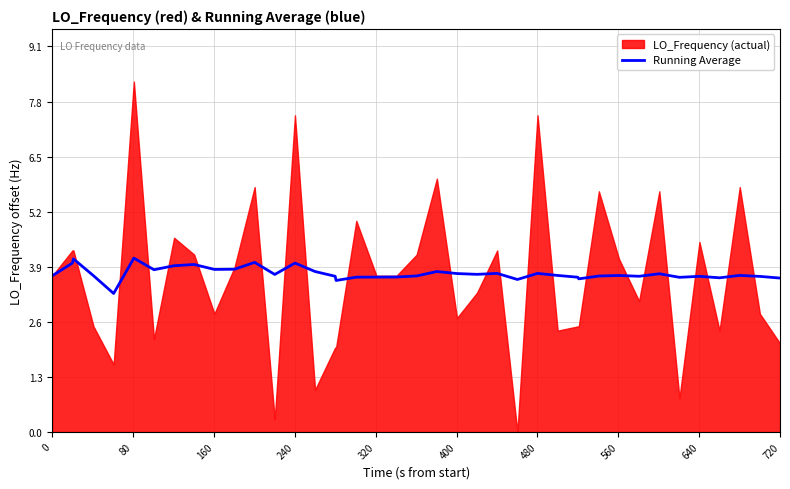

The value at 0 is 3.7. True or false?

True